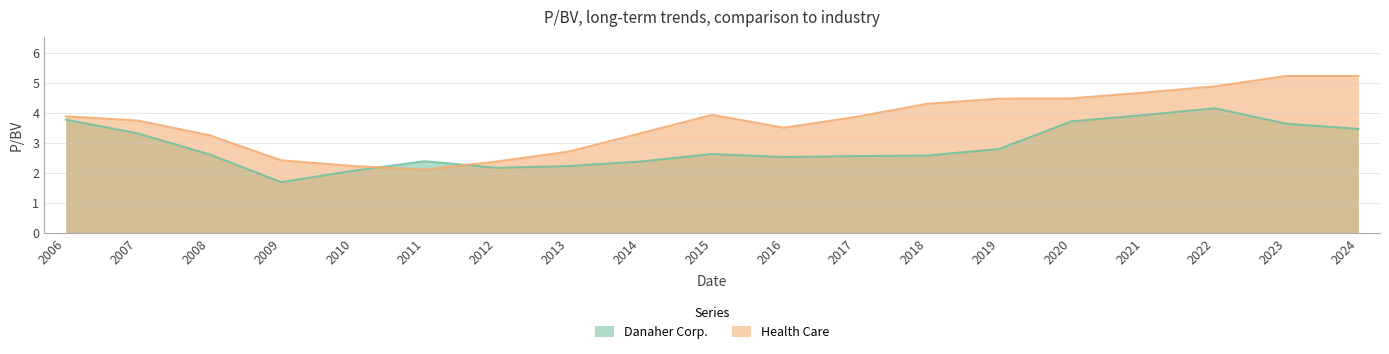

Which has a higher value, 2009 or 2008?

2008